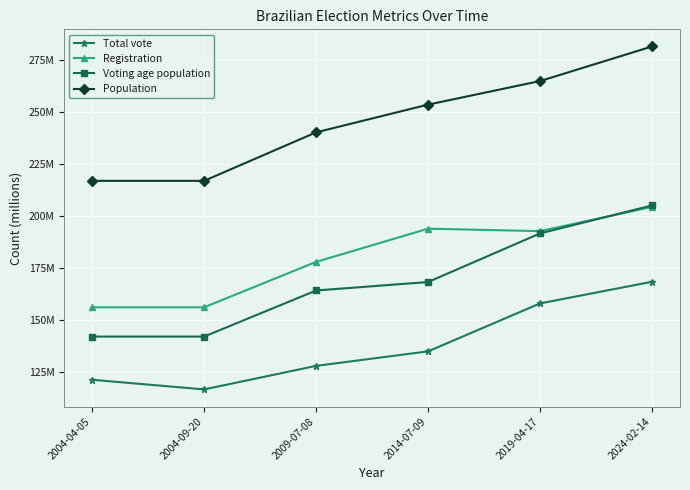

True or false: Voting age population has a value of 121.0 at 2024-02-14.

False